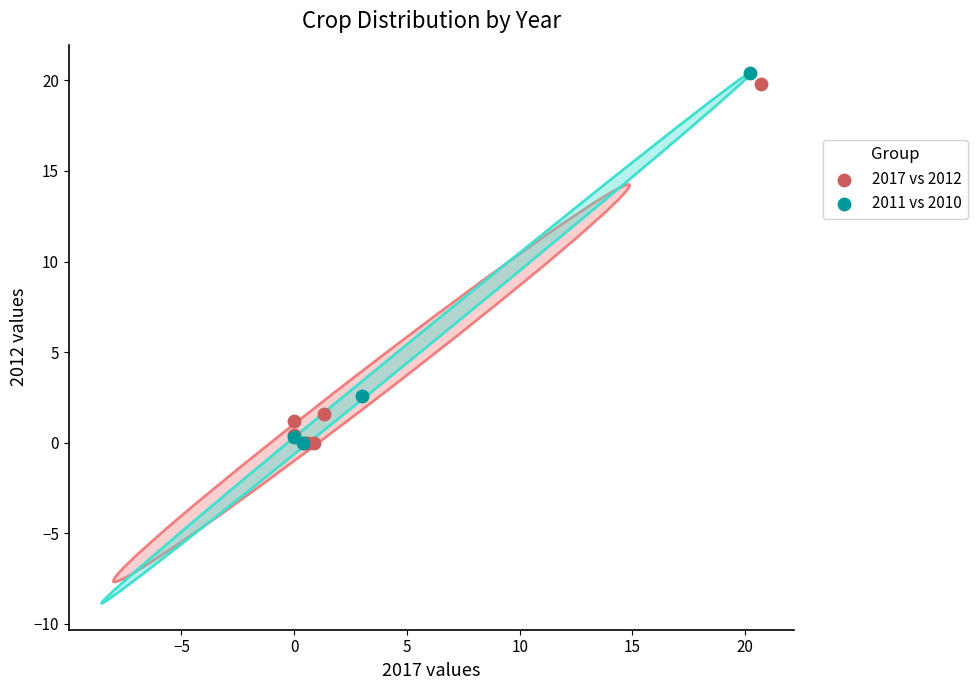

What are all the series names shown in the legend?

2017 vs 2012, 2011 vs 2010